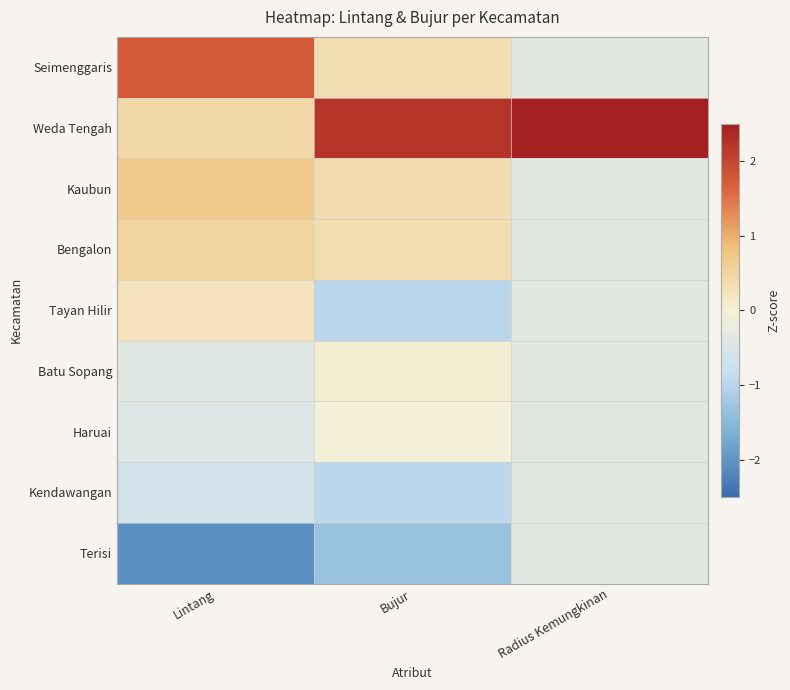

At which category does the chart reach its peak across all series?

Radius Kemungkinan